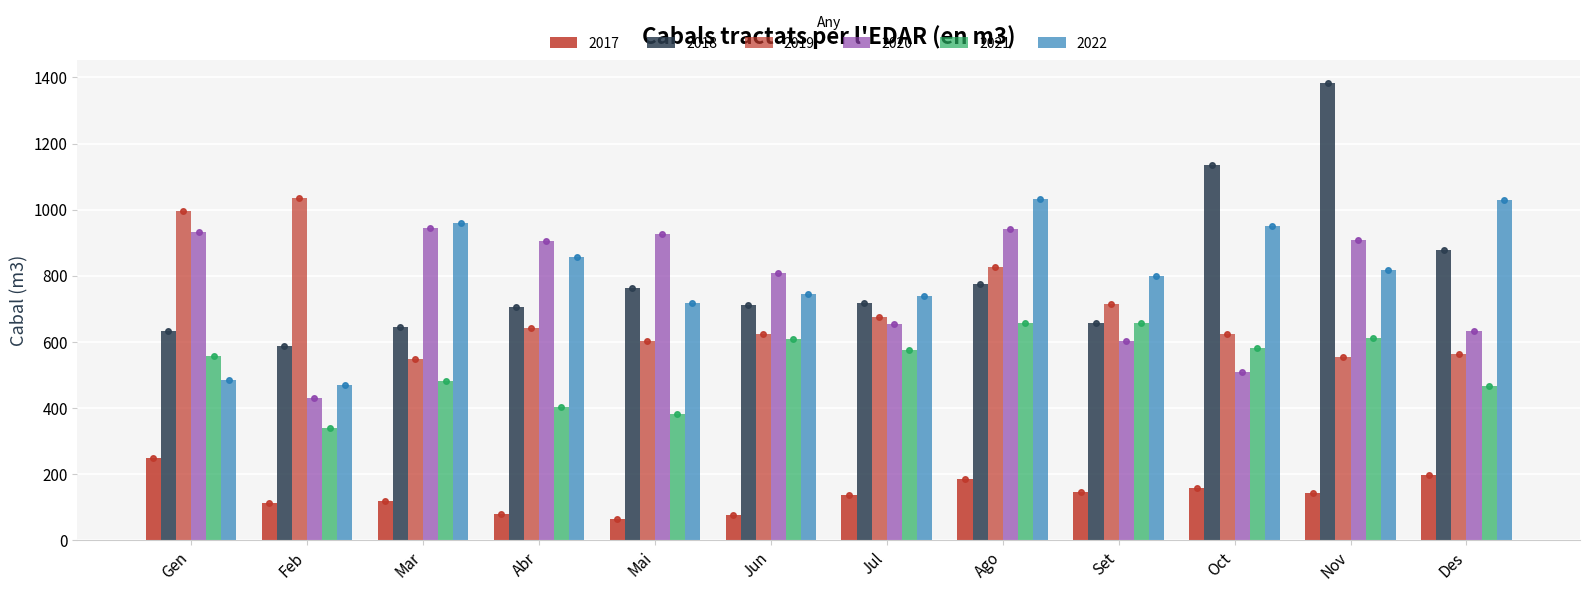

What is the minimum value shown in the chart?

65